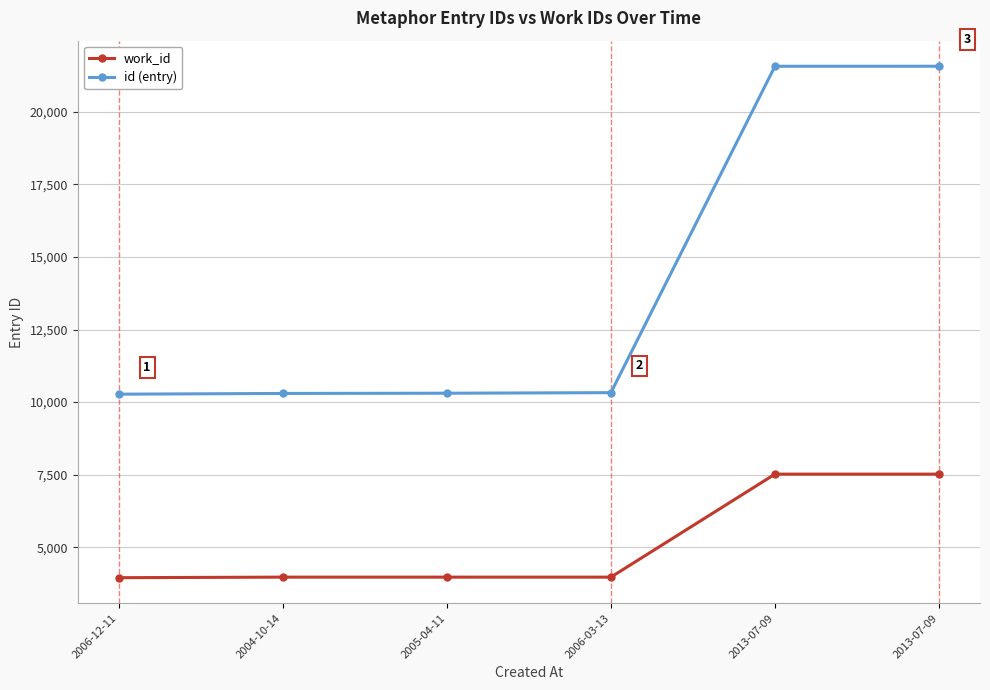

Which series has the largest range (max minus min)?

id (entry)